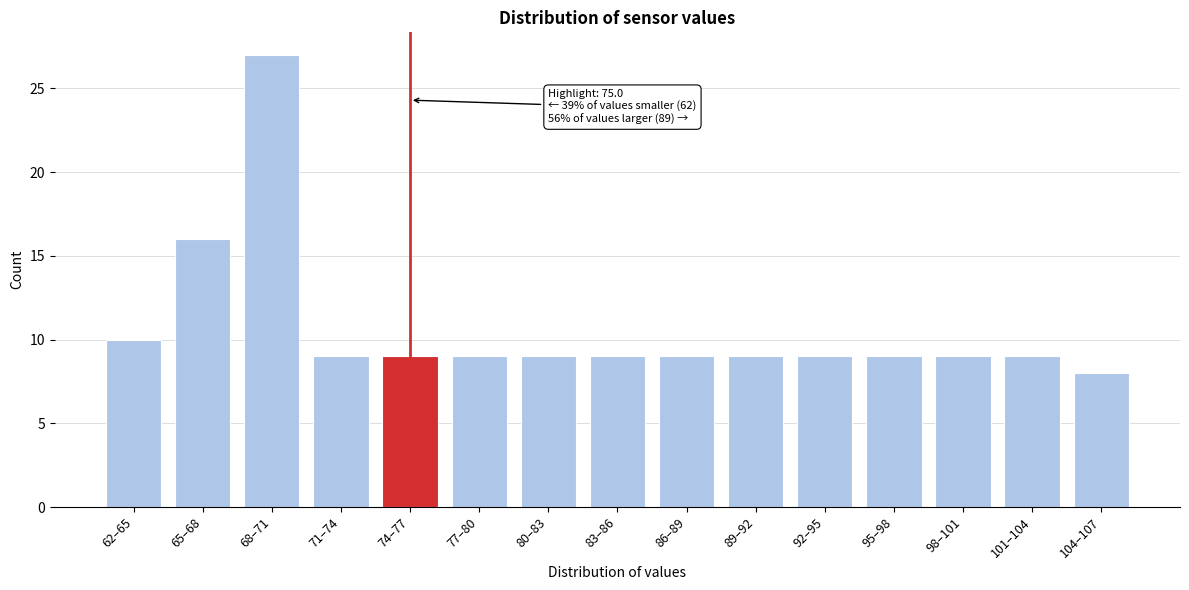

Reading left to right, list all the values displayed in this chart.

10	16	27	9	9	9	9	9	9	9	9	9	9	9	8